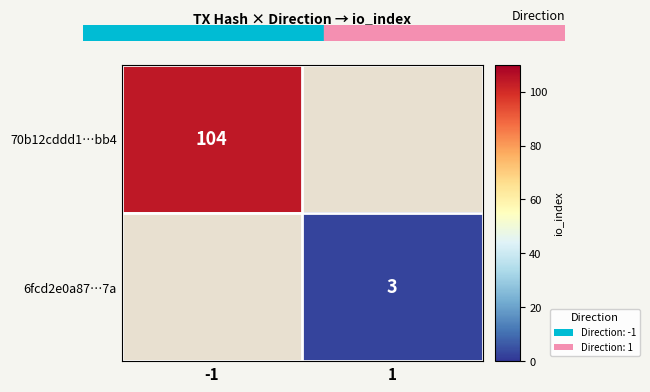

At 1, list the series in order from smallest to largest.

70b12cddd1…bb4, 6fcd2e0a87…7a